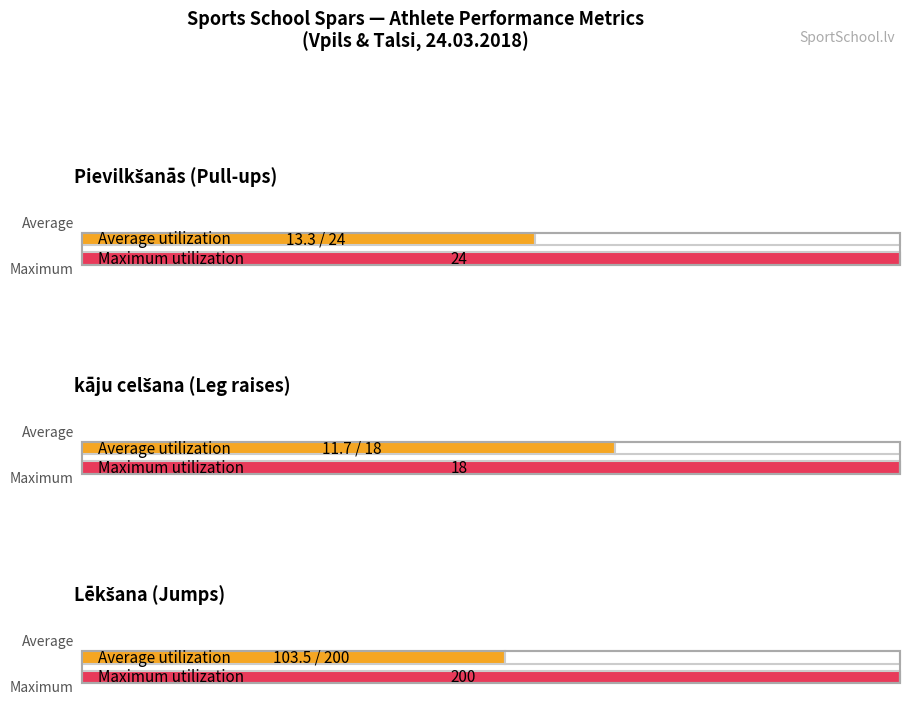

Which series has the widest spread of values?

Lēkšana